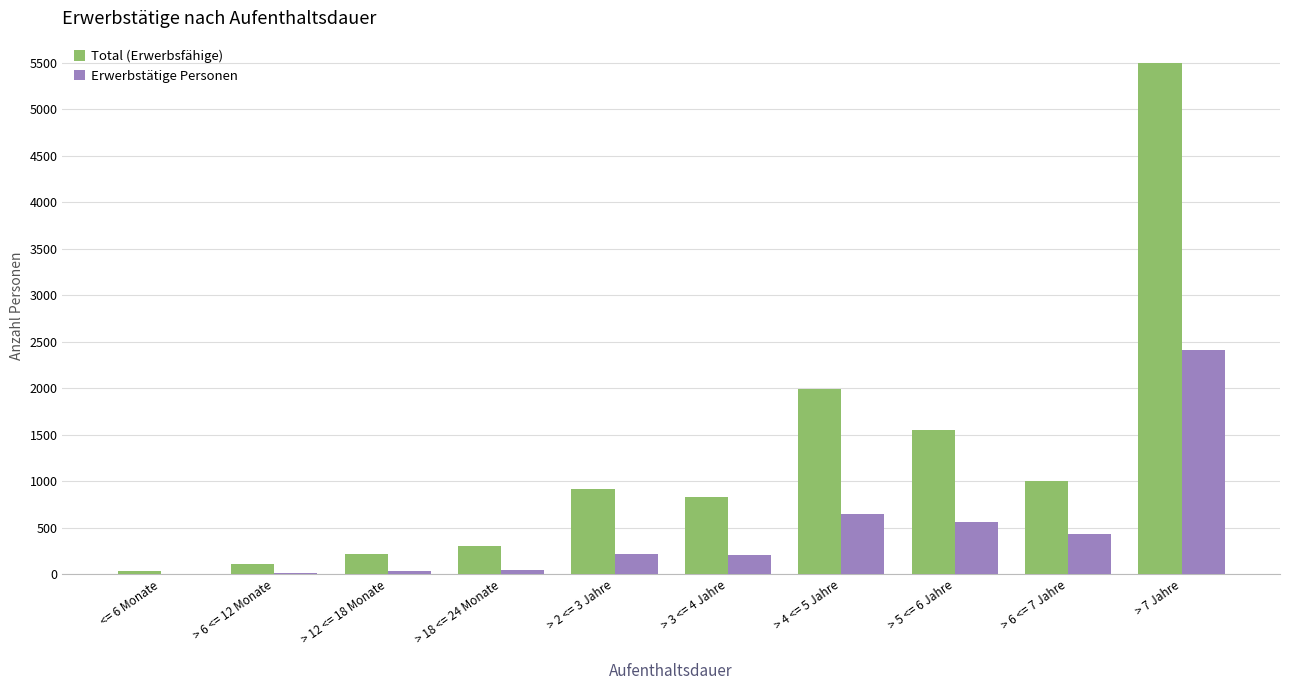

Is it true that Total (Erwerbsfähige) equals 2115 at > 5 <= 6 Jahre?

False